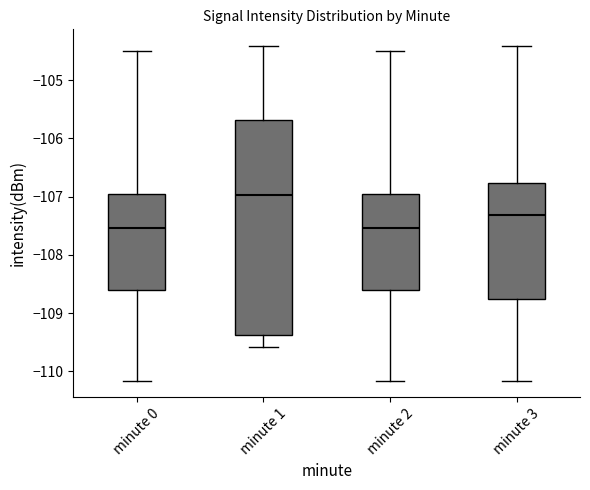

Reading left to right, read every box against the y-axis: the position of its median line, the range the box covers, and the ends of its whiskers. The values are not printed on the chart, so give them approximately, as read against the axis.

minute 0: median -107.5, box -108.6 to -107.0, whiskers -110.2 to -104.5
minute 1: median -107.0, box -109.4 to -105.7, whiskers -109.6 to -104.4
minute 2: median -107.5, box -108.6 to -107.0, whiskers -110.2 to -104.5
minute 3: median -107.3, box -108.7 to -106.8, whiskers -110.2 to -104.4